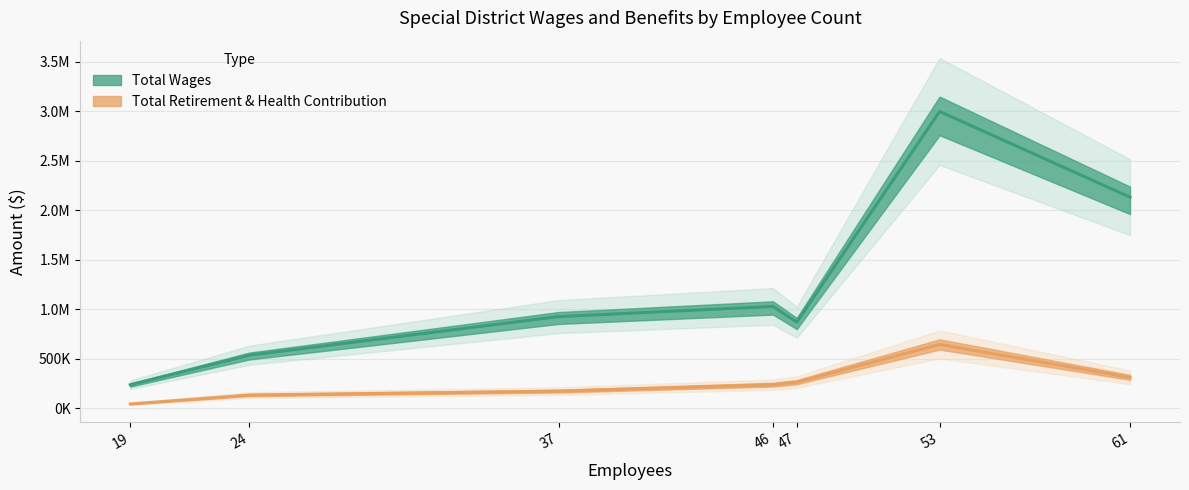

At which category does the chart reach its peak across all series?

53